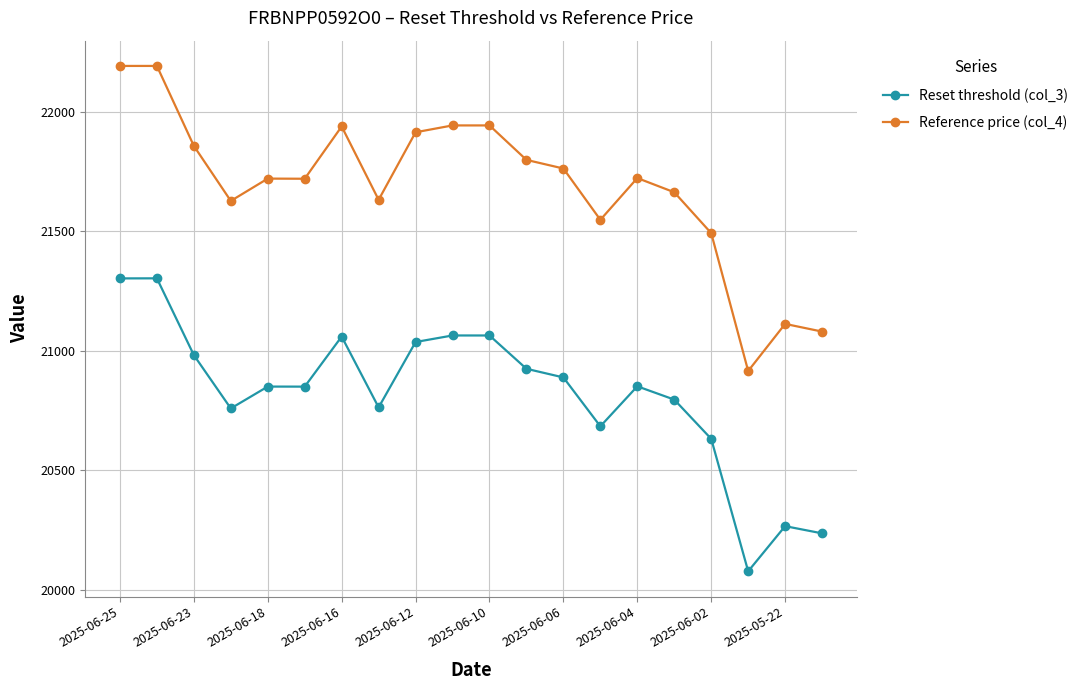

What is the greatest value displayed?

22190.5